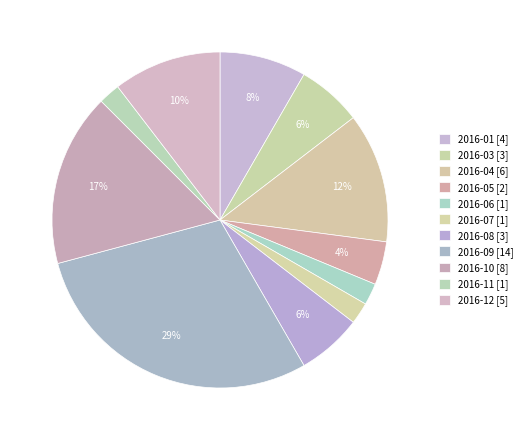

Count the number of slices in the pie.

11